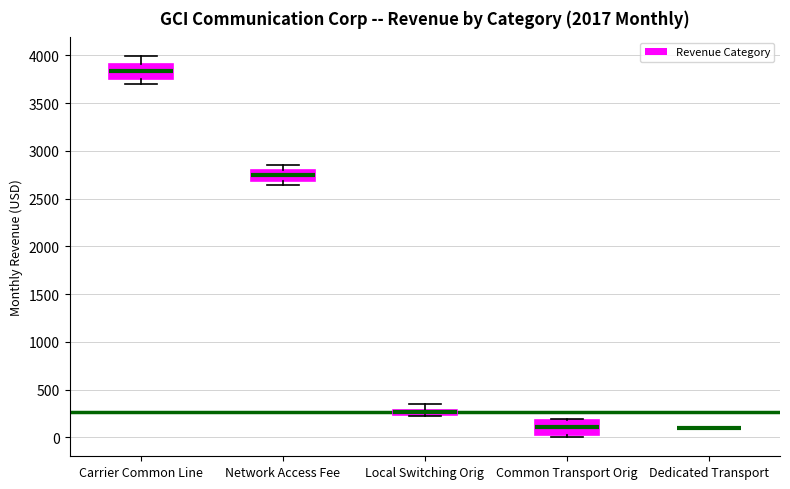

Where is the upper edge of the box for Carrier Common Line on the y-axis? The values are not printed on the chart, so give them approximately, as read against the axis.

3900